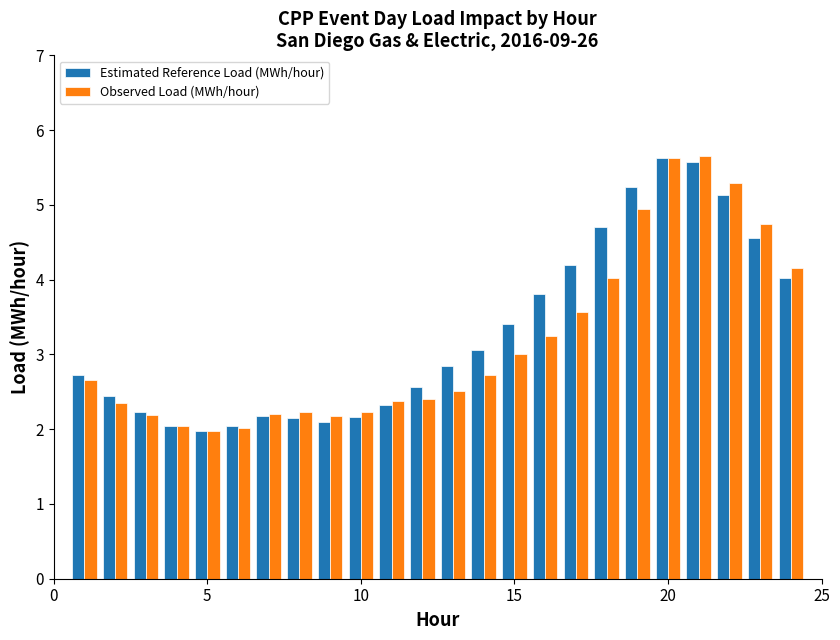

What is the minimum value shown in the chart?

2.0